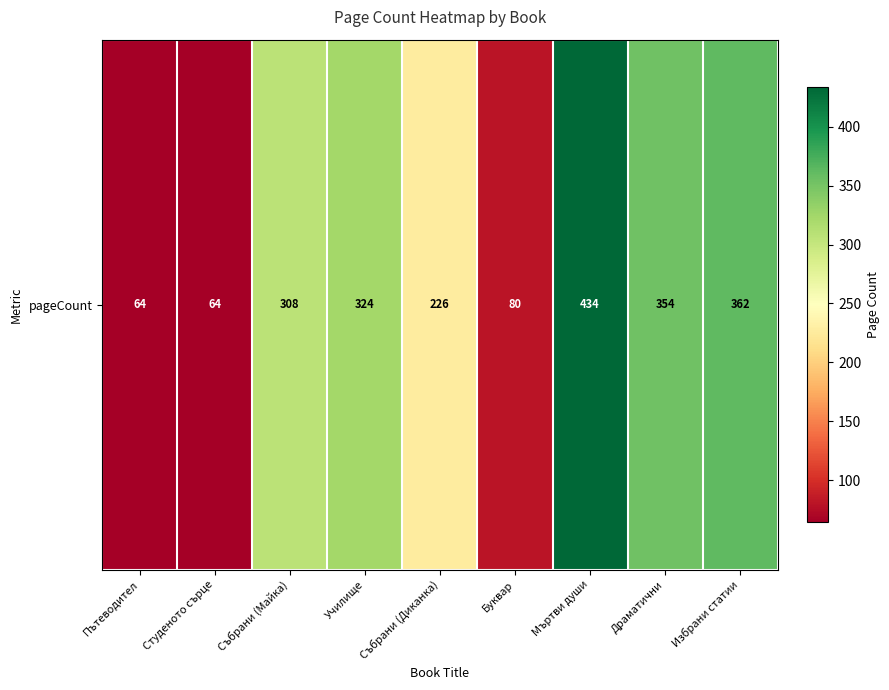

What is the sum of all values?

2216